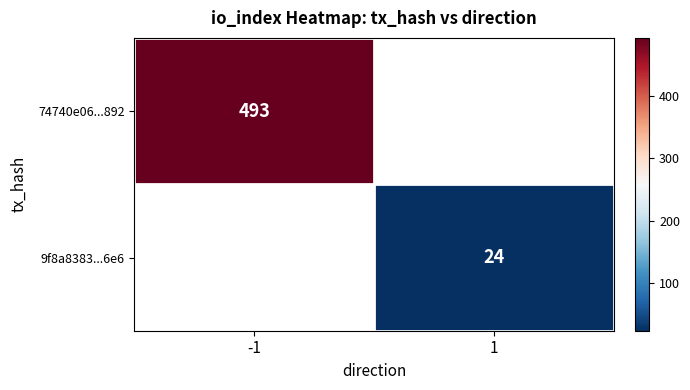

The 74740e06...892 series shows 701.7 at -1. True or false?

False